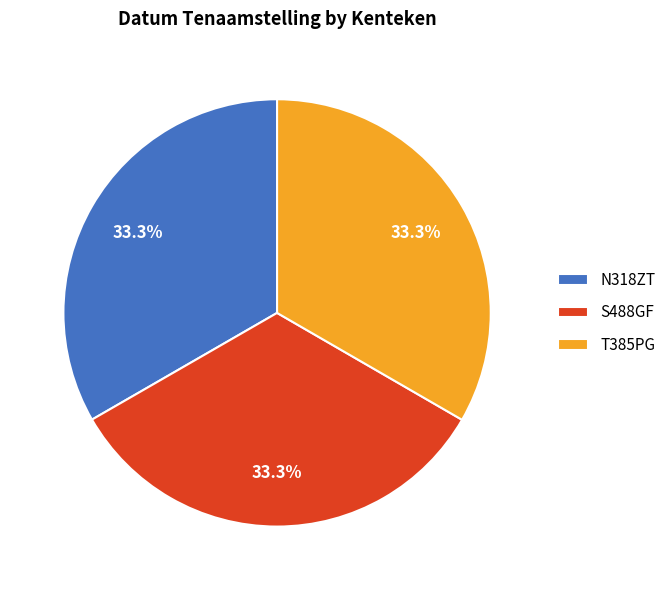

Do S488GF and N318ZT together represent more than half of the pie?

Yes